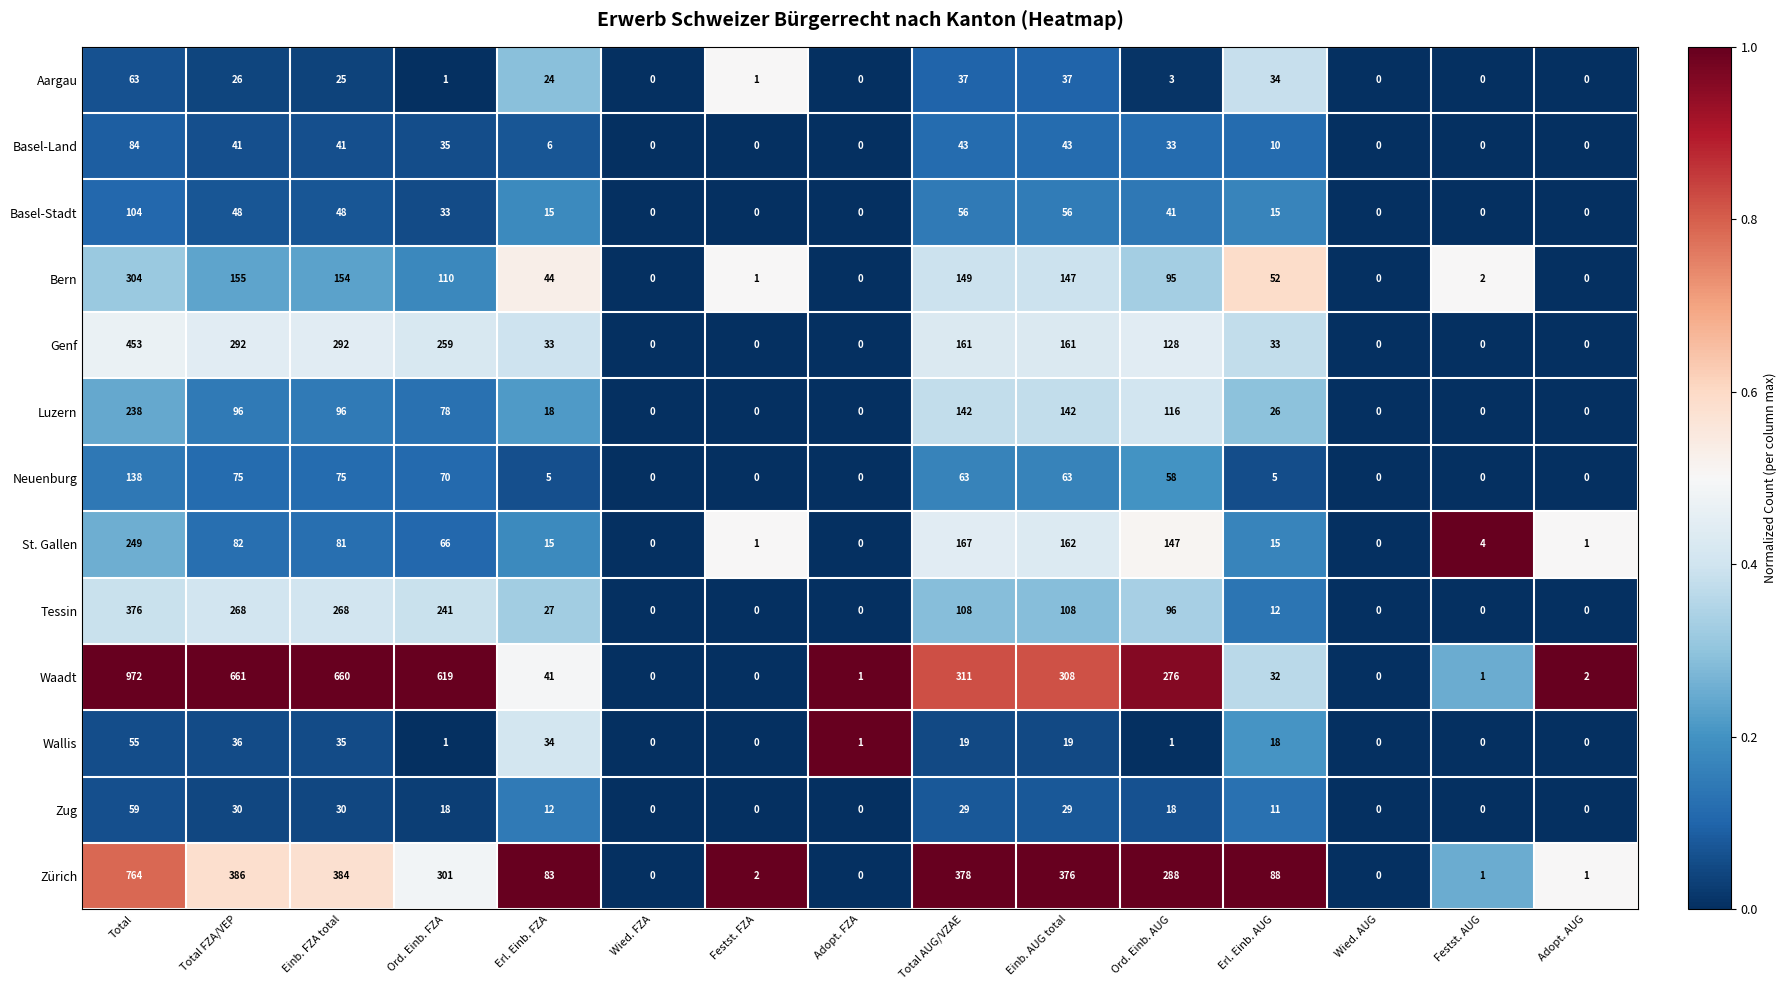

Rank the series by their maximum value, from highest to lowest.

Waadt, Zürich, Genf, Tessin, Bern, St. Gallen, Luzern, Neuenburg, Basel-Stadt, Basel-Land, Aargau, Zug, Wallis